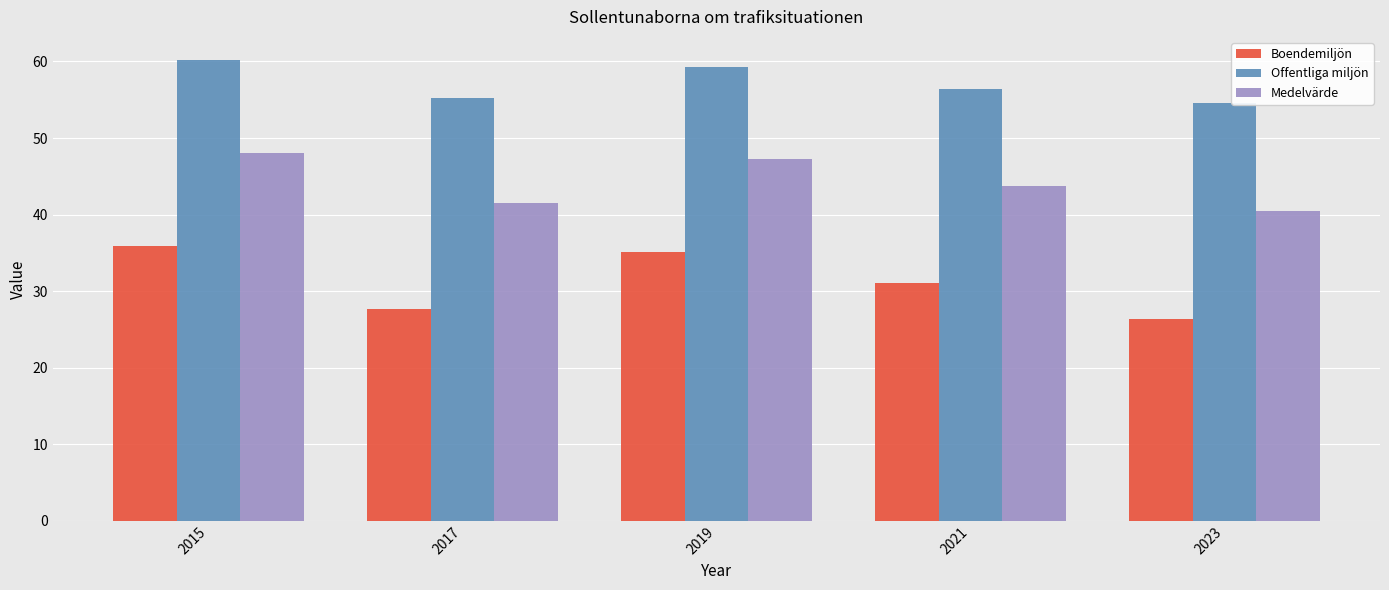

What is the approximate value of Offentliga miljön at 2019?

59.3